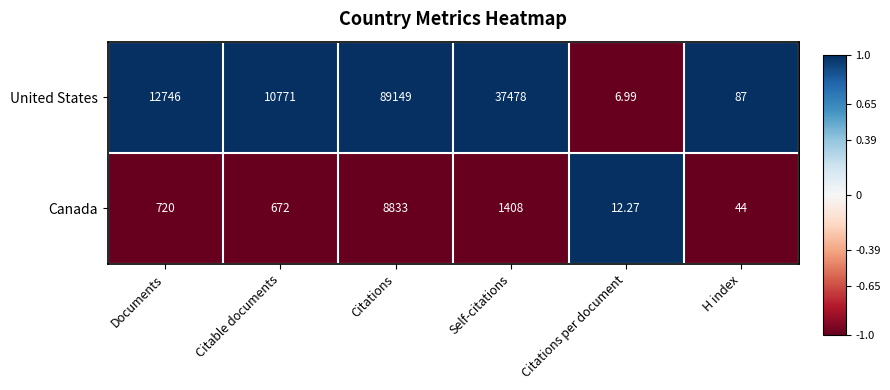

Which series has the largest range (max minus min)?

United States